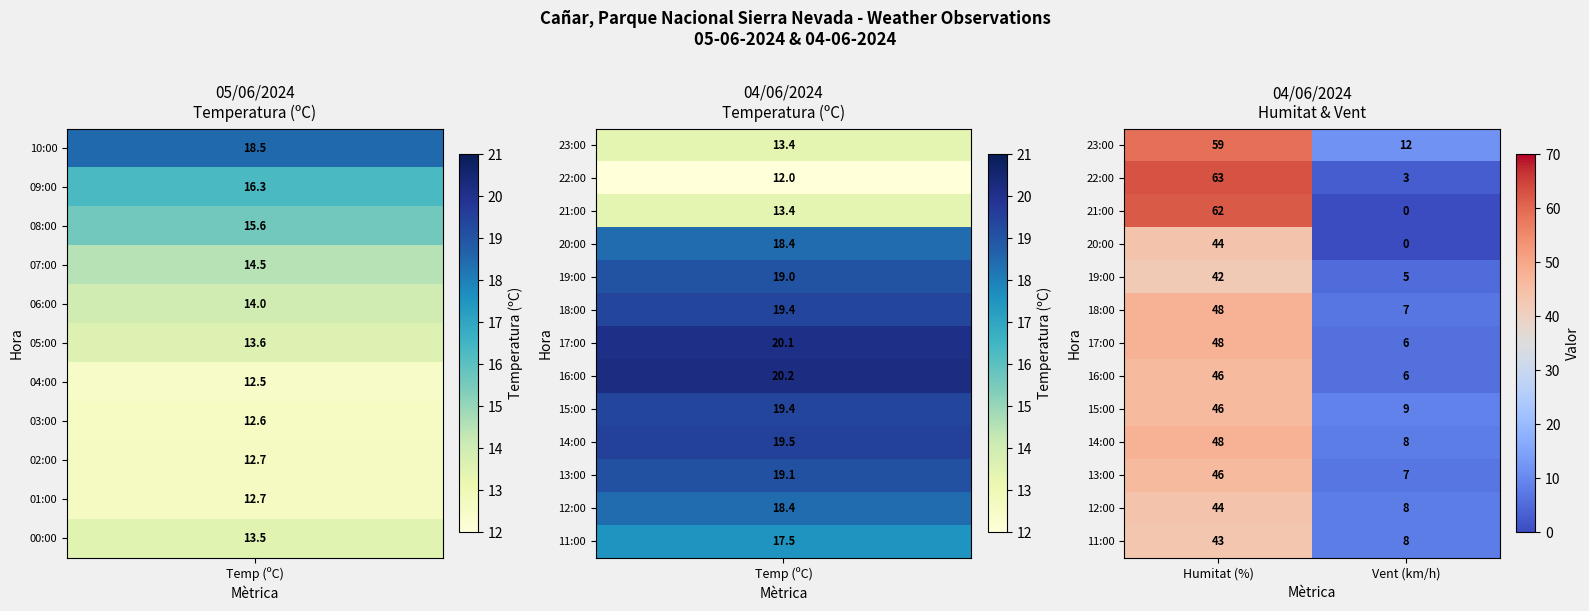

How many series are shown in this chart?

13